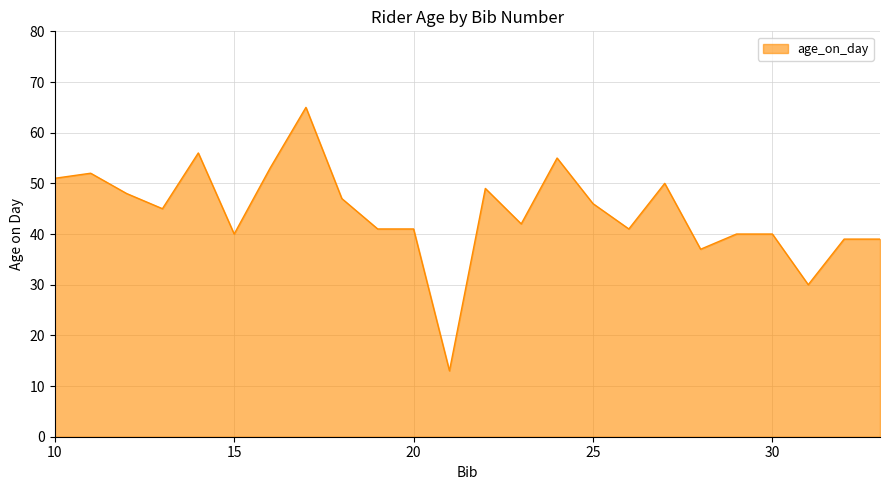

Does the chart have visible grid lines?

Yes